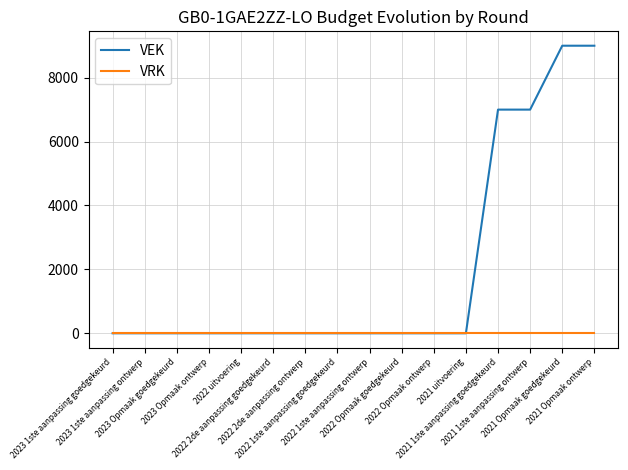

Which series has the widest spread of values?

VEK